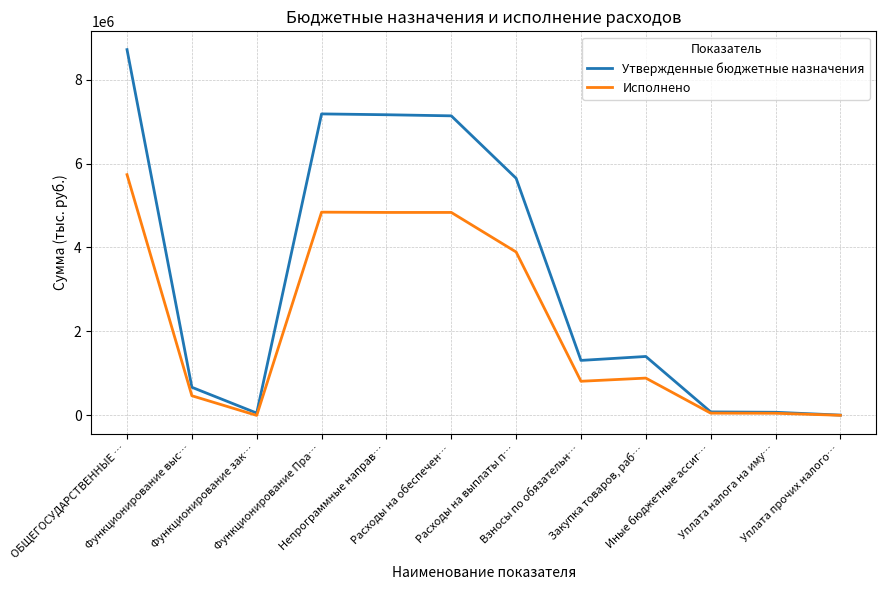

How many values in the Исполнено series are below 888637?

6